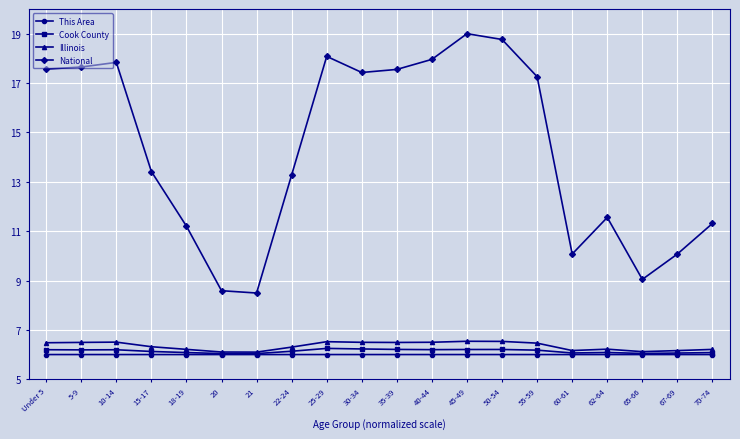

What is the spread (max minus min) of values at 21?

2.5